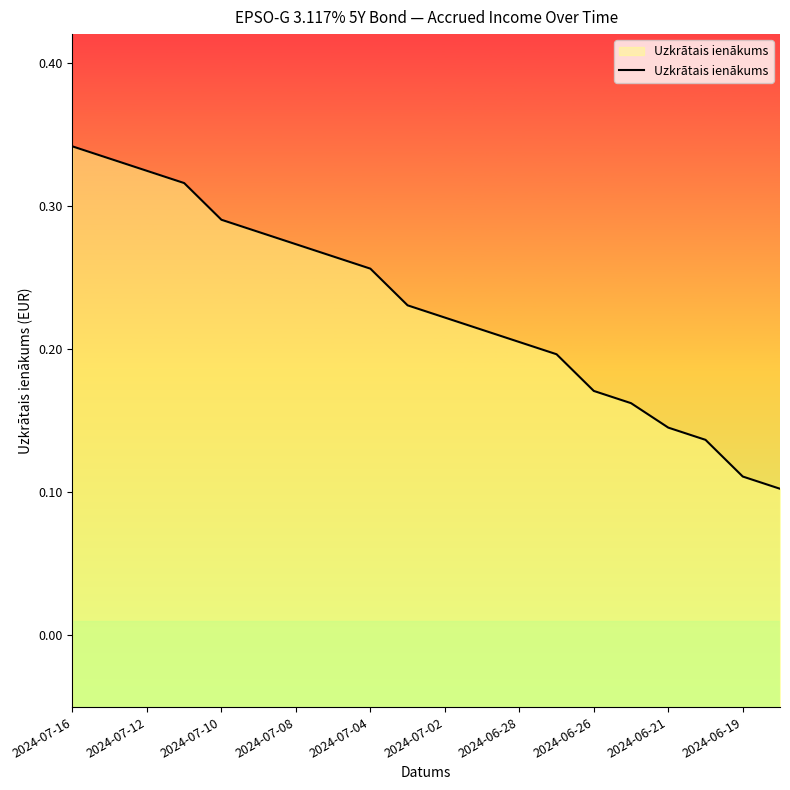

At which category does the chart reach its peak across all series?

2024-07-16